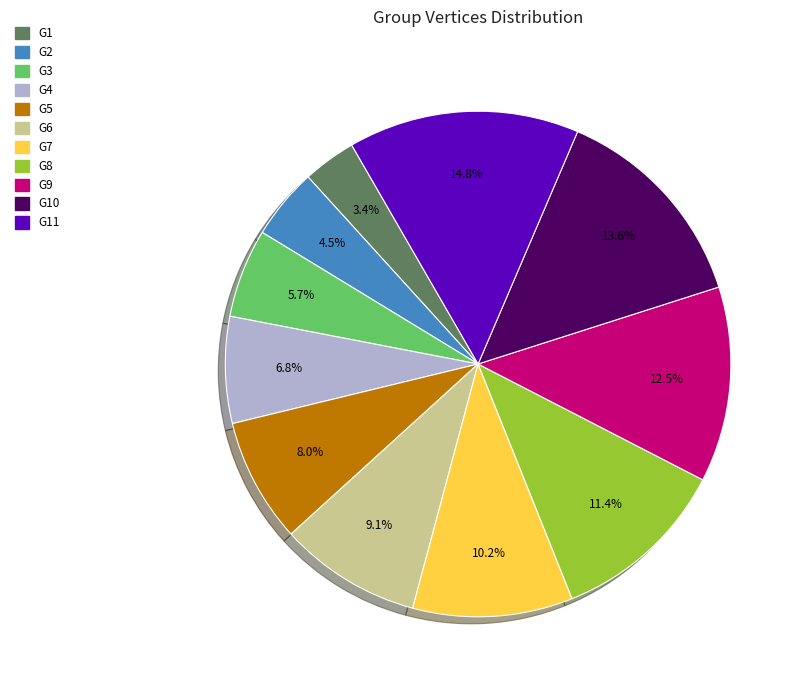

Between G8 and G2, which is larger?

G8